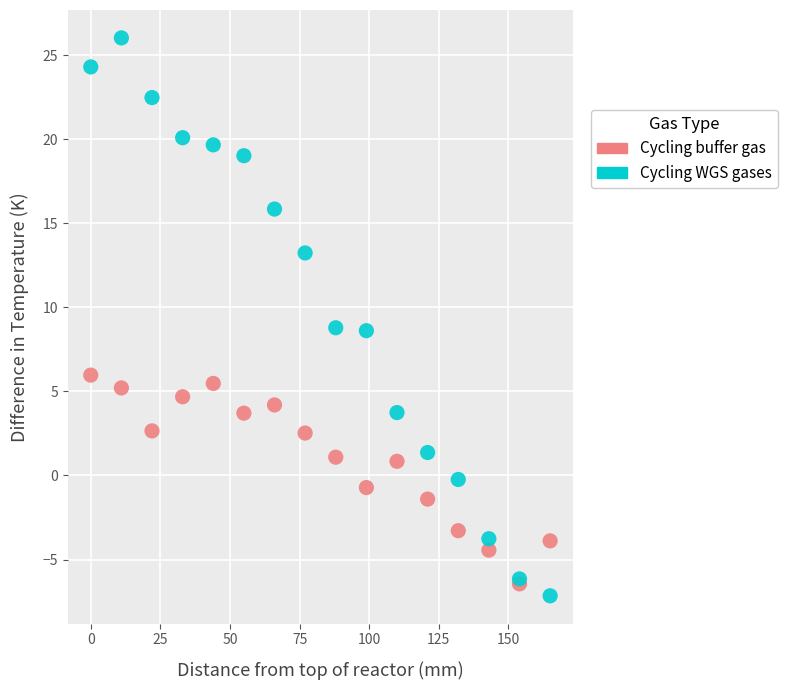

Which series has the widest spread of Y values?

Cycling WGS gases